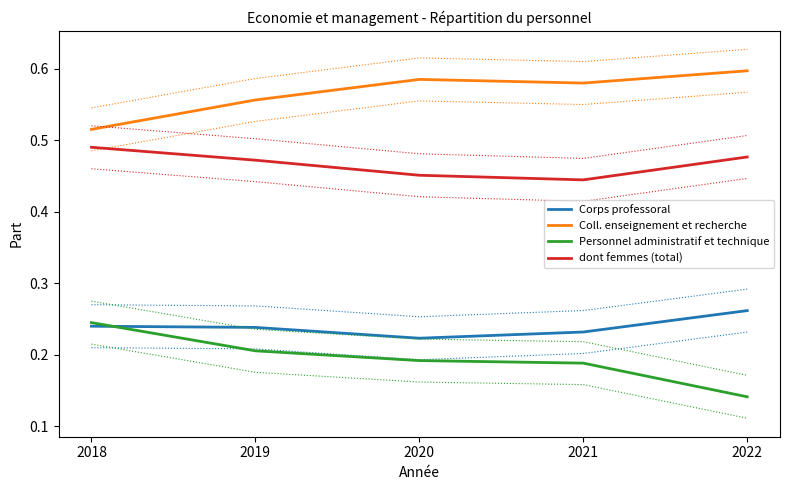

True or false: Personnel administratif et technique and dont femmes (total) cross at least once.

False